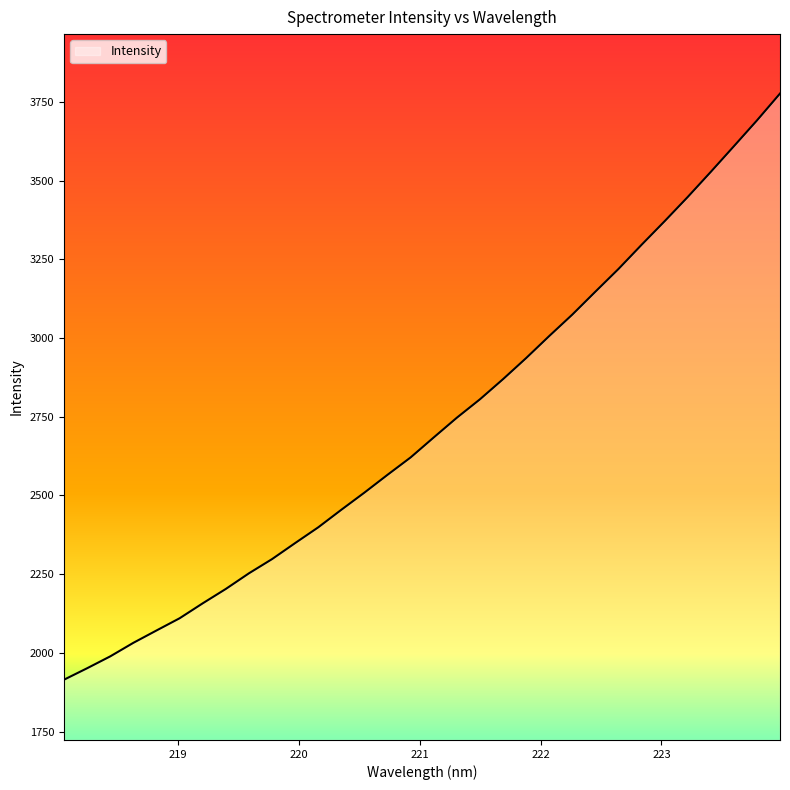

What is the minimum value shown in the chart?

1914.7